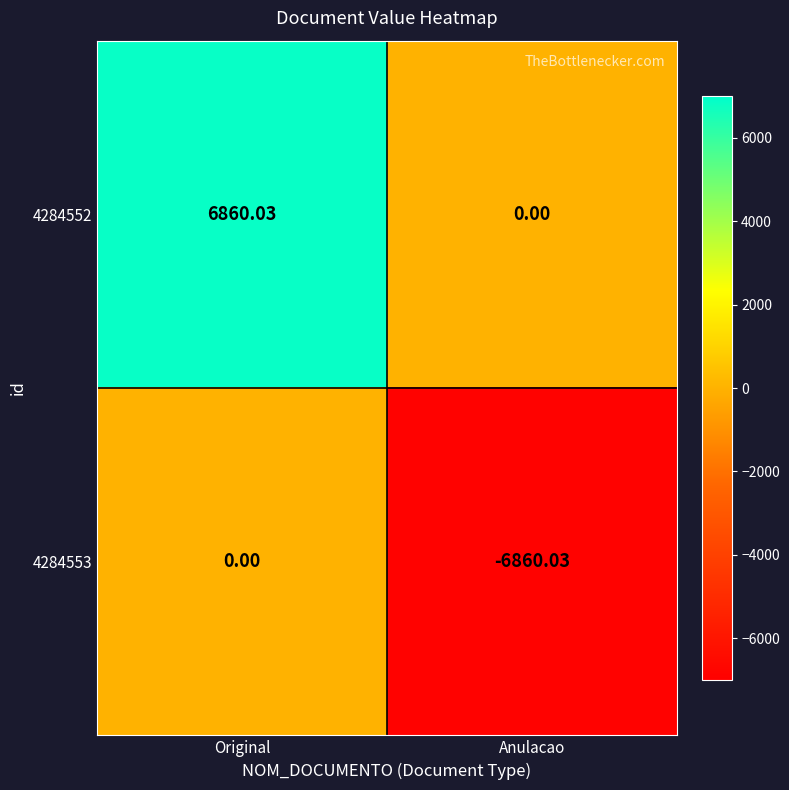

How many distinct data groups are displayed?

2